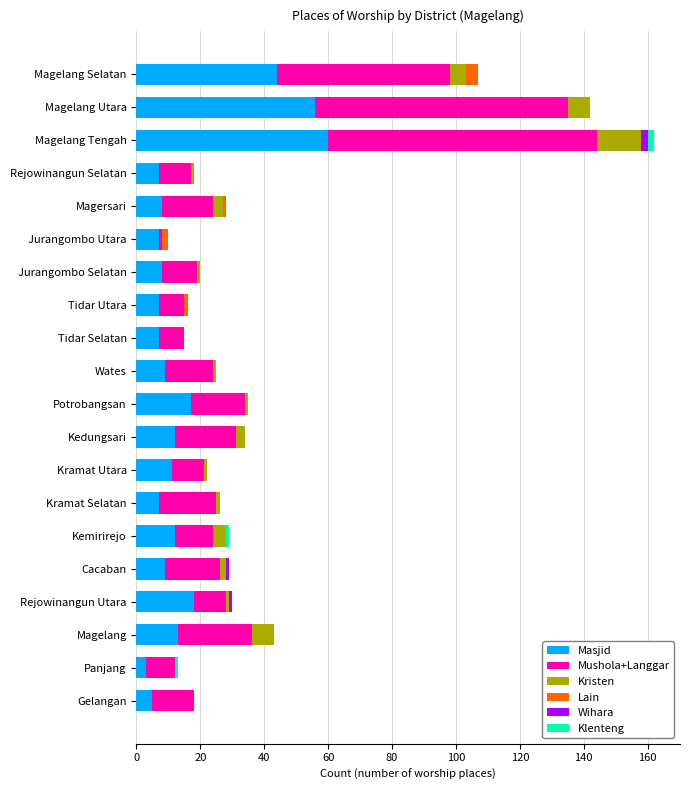

What is the sum of the Masjid values at Magelang Utara and Magelang Selatan?

100